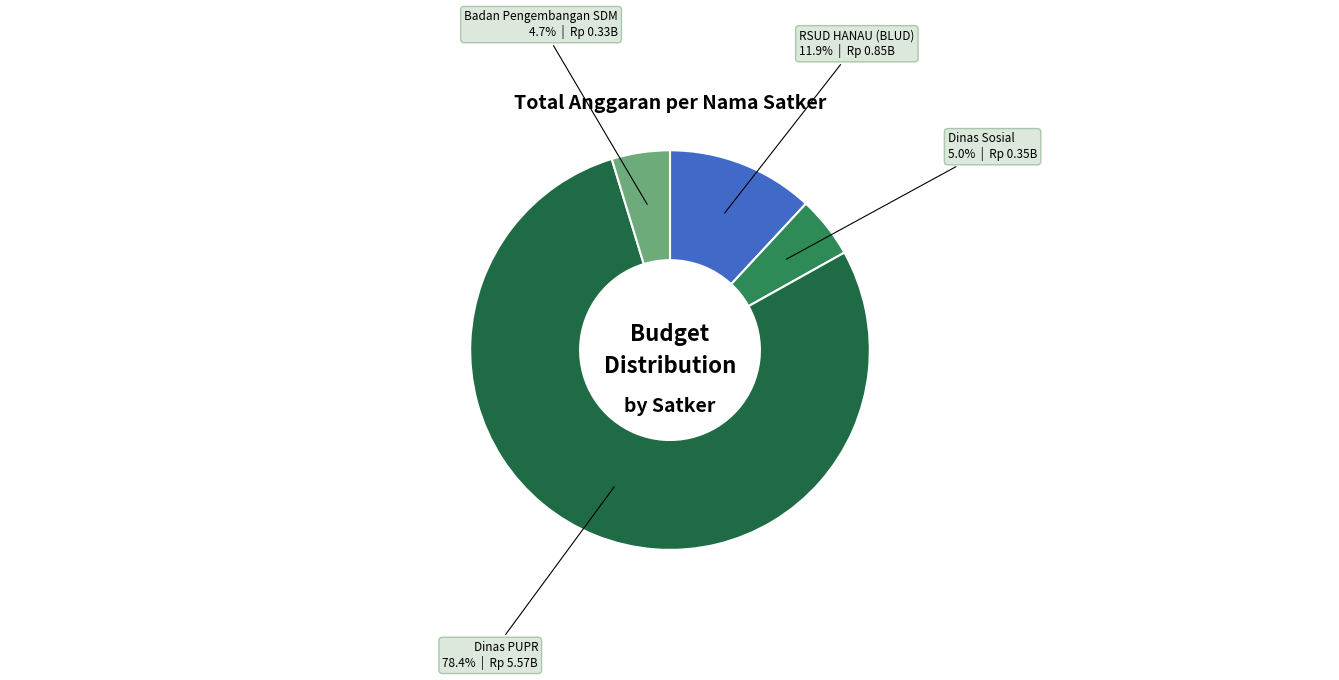

What percentage do Dinas Sosial and RSUD HANAU (BLUD) together represent?

16.9%